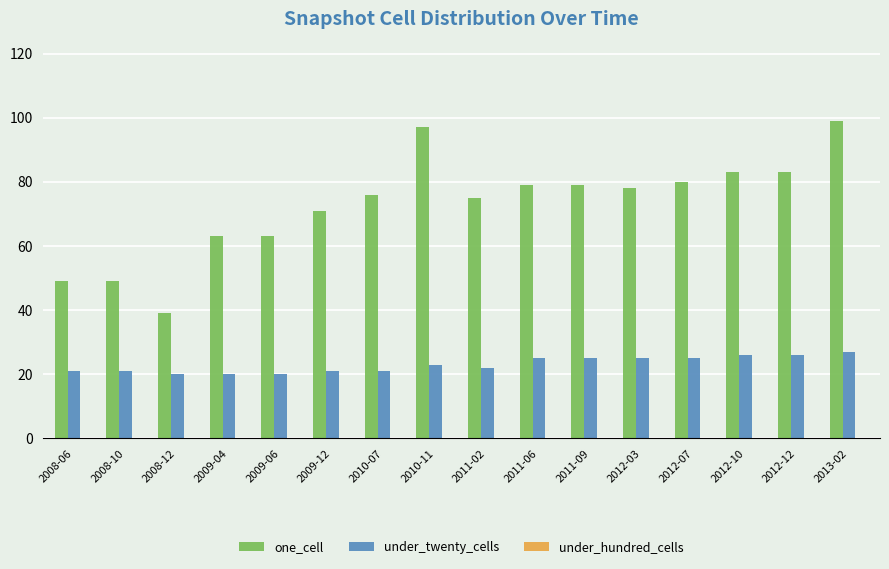

What is the total value across all series at 2013-02?

126